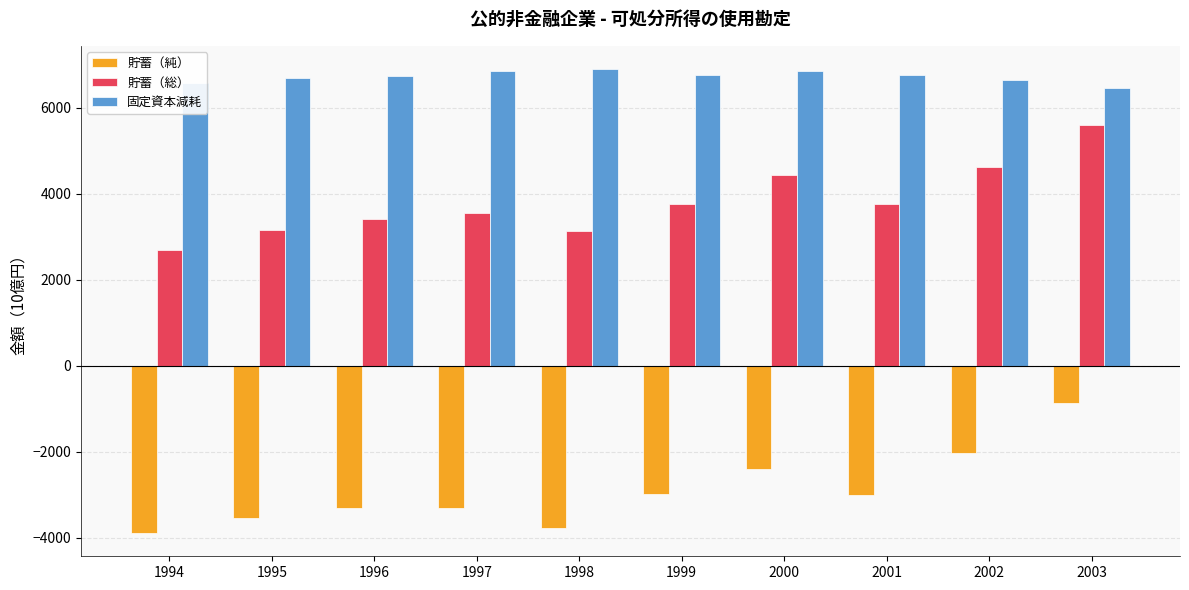

How many bars are there in total?

30